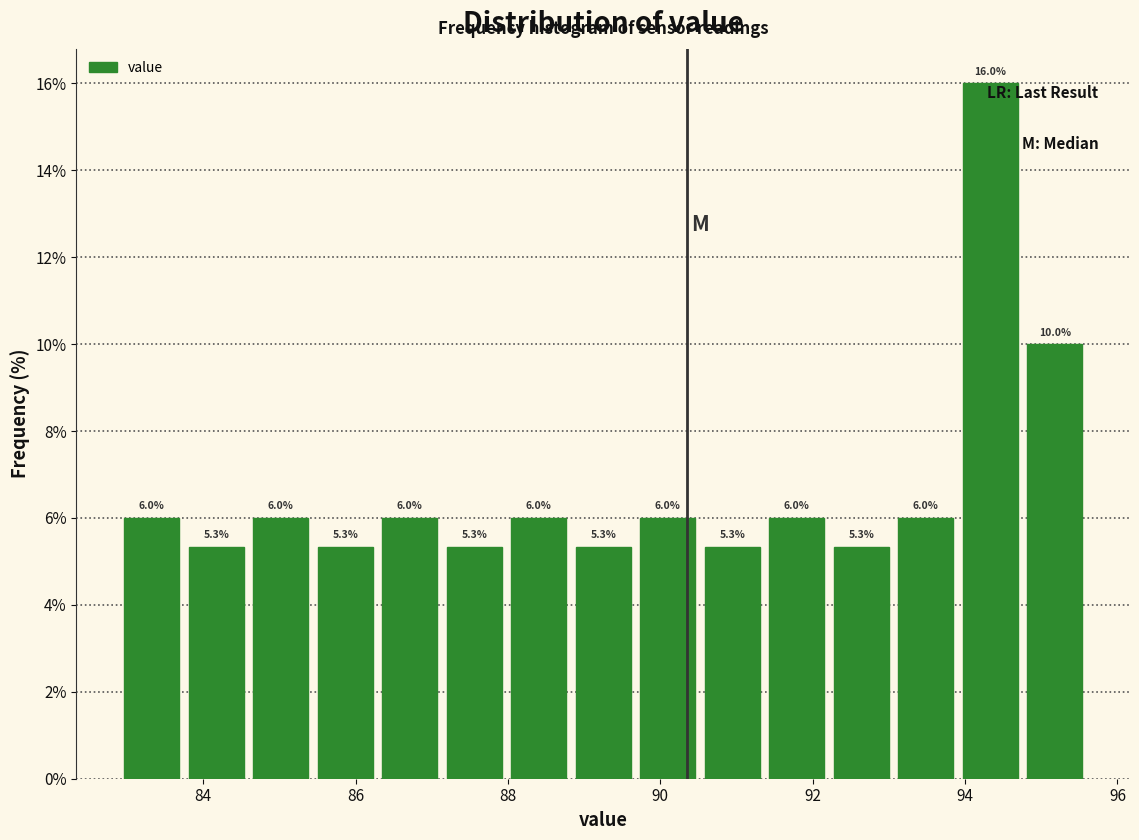

Which range on the x-axis has the tallest bar?

94.0 to 94.8